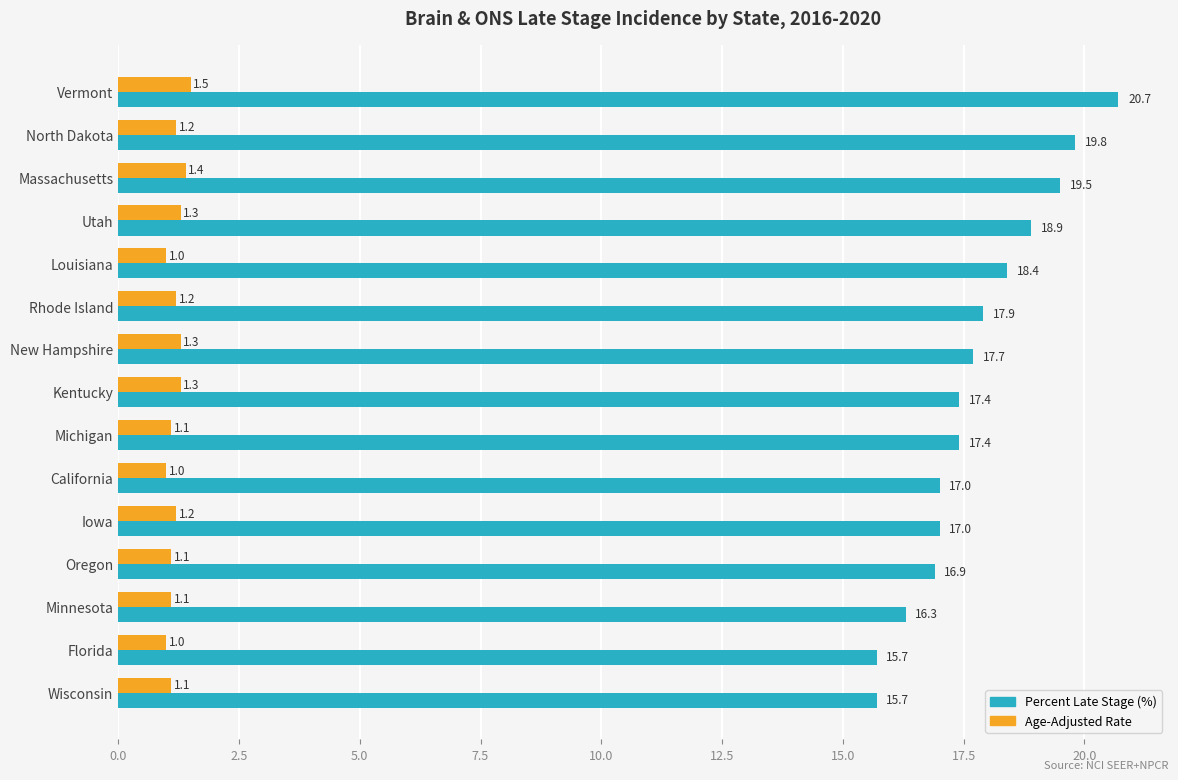

At which category is the sum across all series the highest?

Vermont